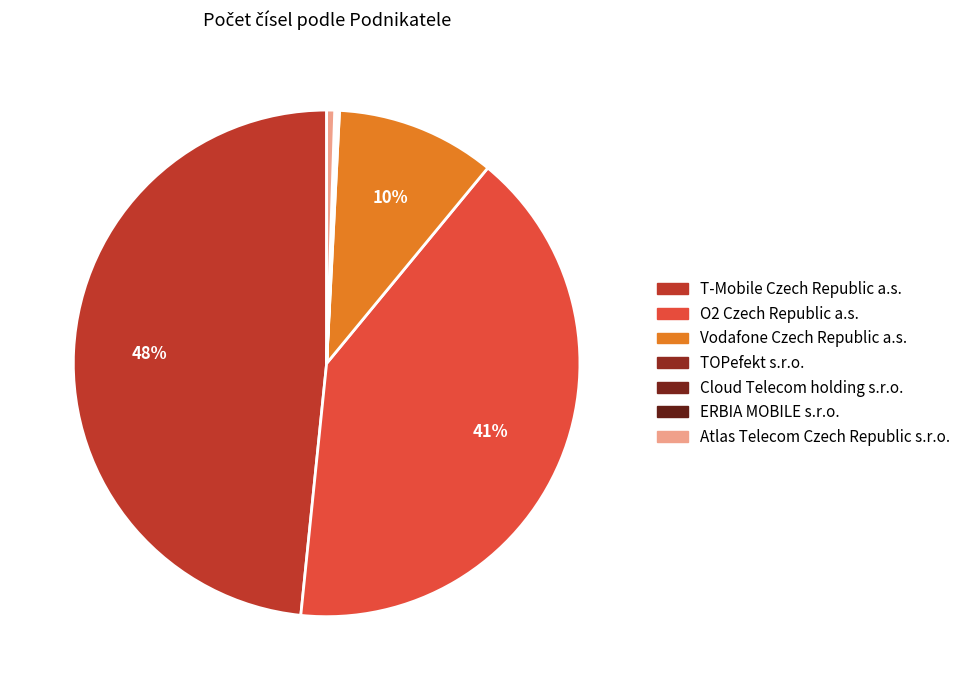

How many segments does this pie chart have?

7